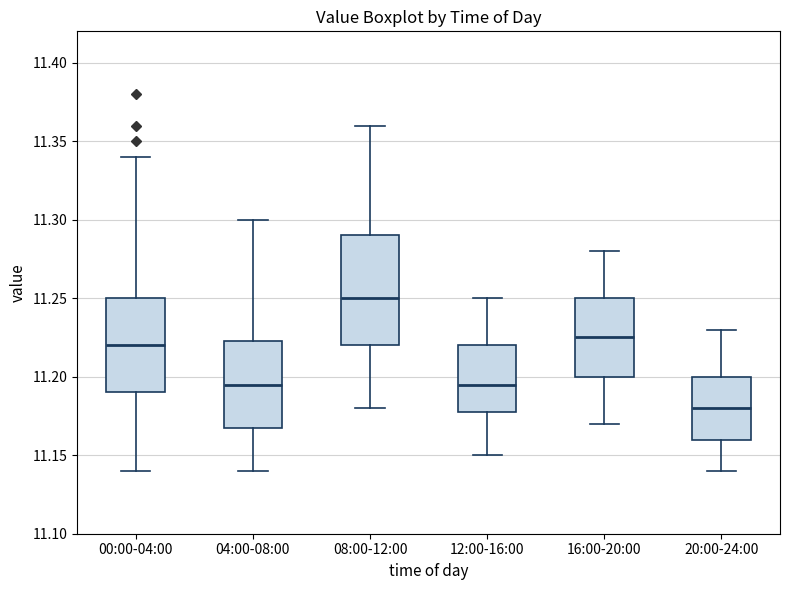

Which box's median line is the highest?

08:00-12:00